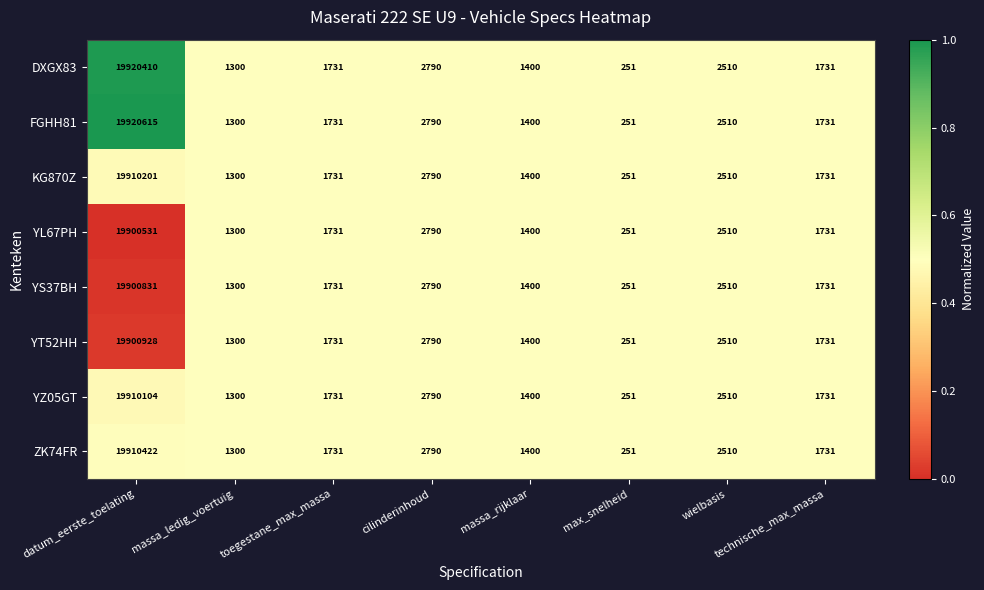

True or false: YS37BH has a value of 19900831 at datum_eerste_toelating.

True